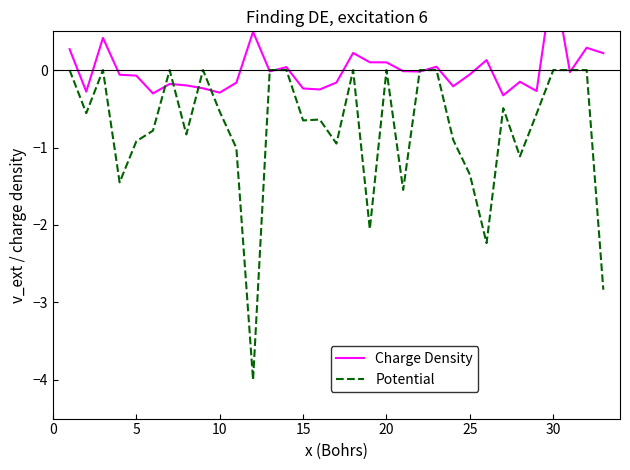

What is the difference between the maximum and minimum values in the Charge Density series?

1.5